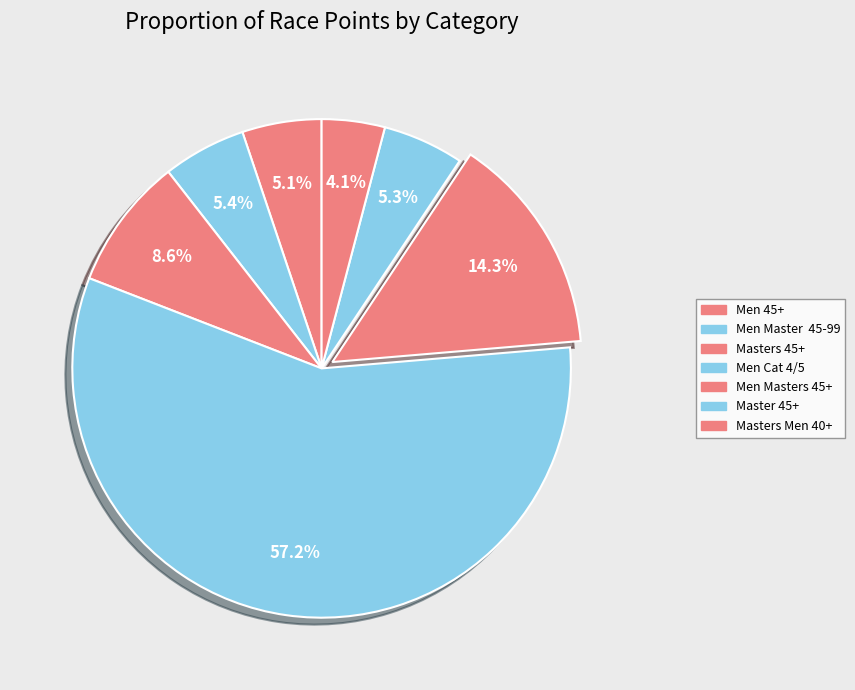

To the nearest percent, what portion does Masters Men 40+ represent?

4%